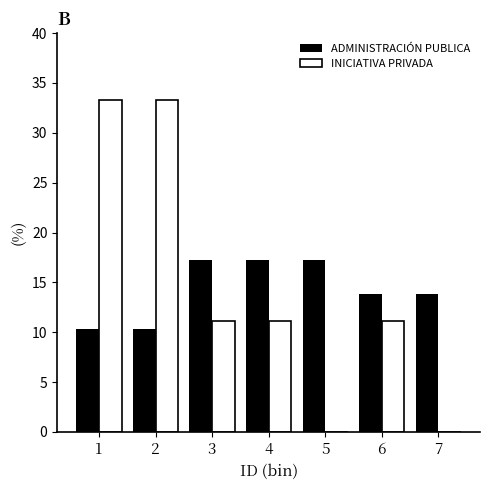

Reading left to right, transcribe all the data shown in this chart.

ADMINISTRACIÓN PUBLICA: 1=10.3	2=10.3	3=17.2	4=17.2	5=17.2	6=13.8	7=13.8
INICIATIVA PRIVADA: 1=33.3	2=33.3	3=11.1	4=11.1	5=0.0	6=11.1	7=0.0